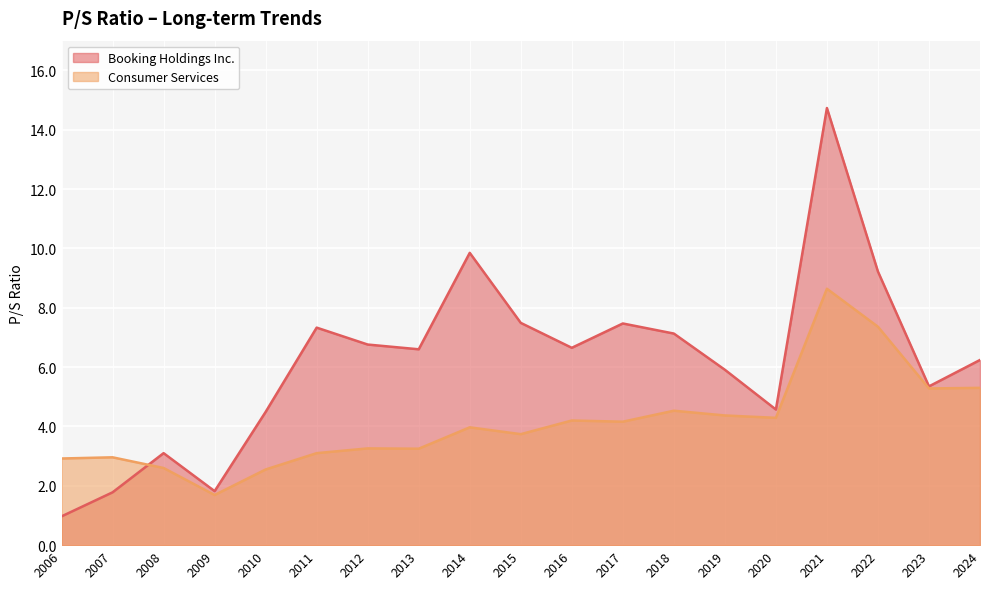

What is the total value across all series at 2017?

11.6